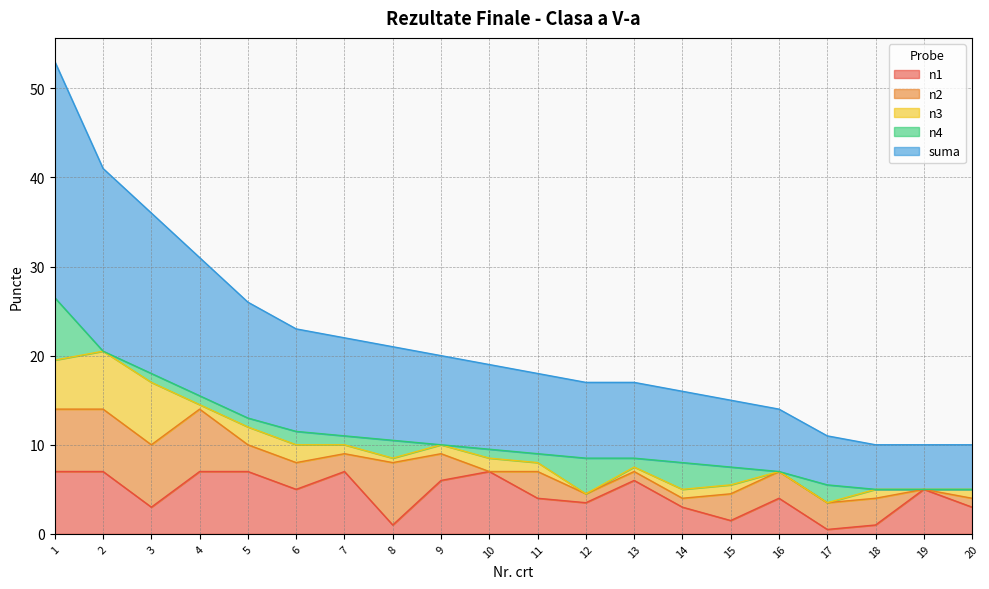

Rank the series at 19 from highest to lowest value.

n1, suma, n2, n3, n4